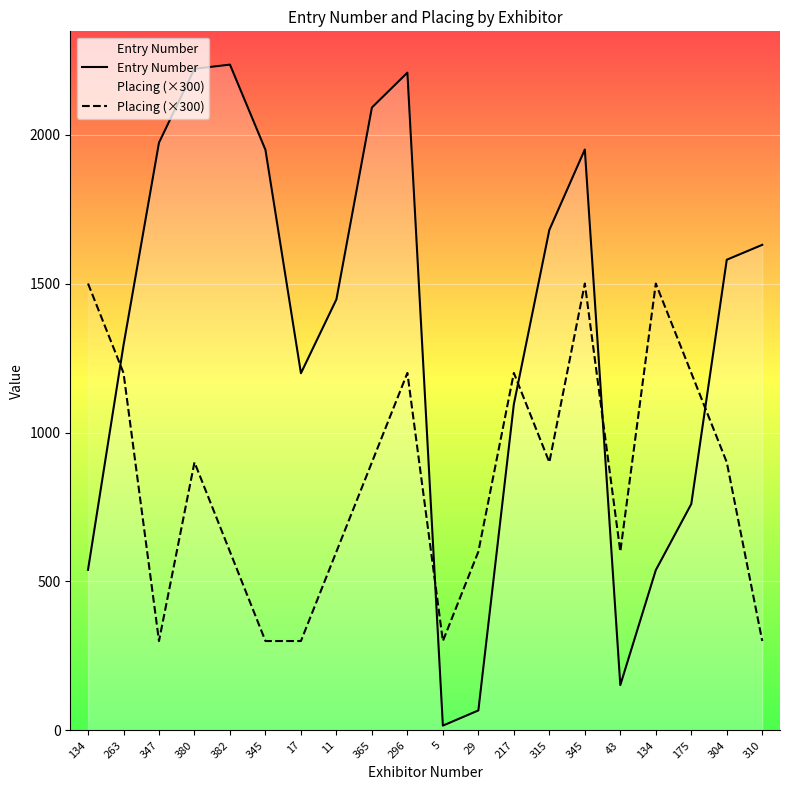

Between 315 and 310, which series saw the biggest shift?

Placing (×300)